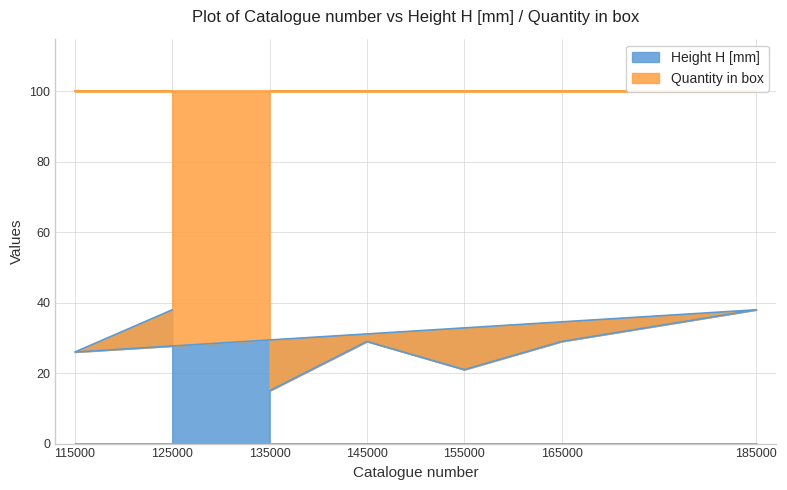

How many points are lower than both their immediate neighbors (excluding endpoints)?

2